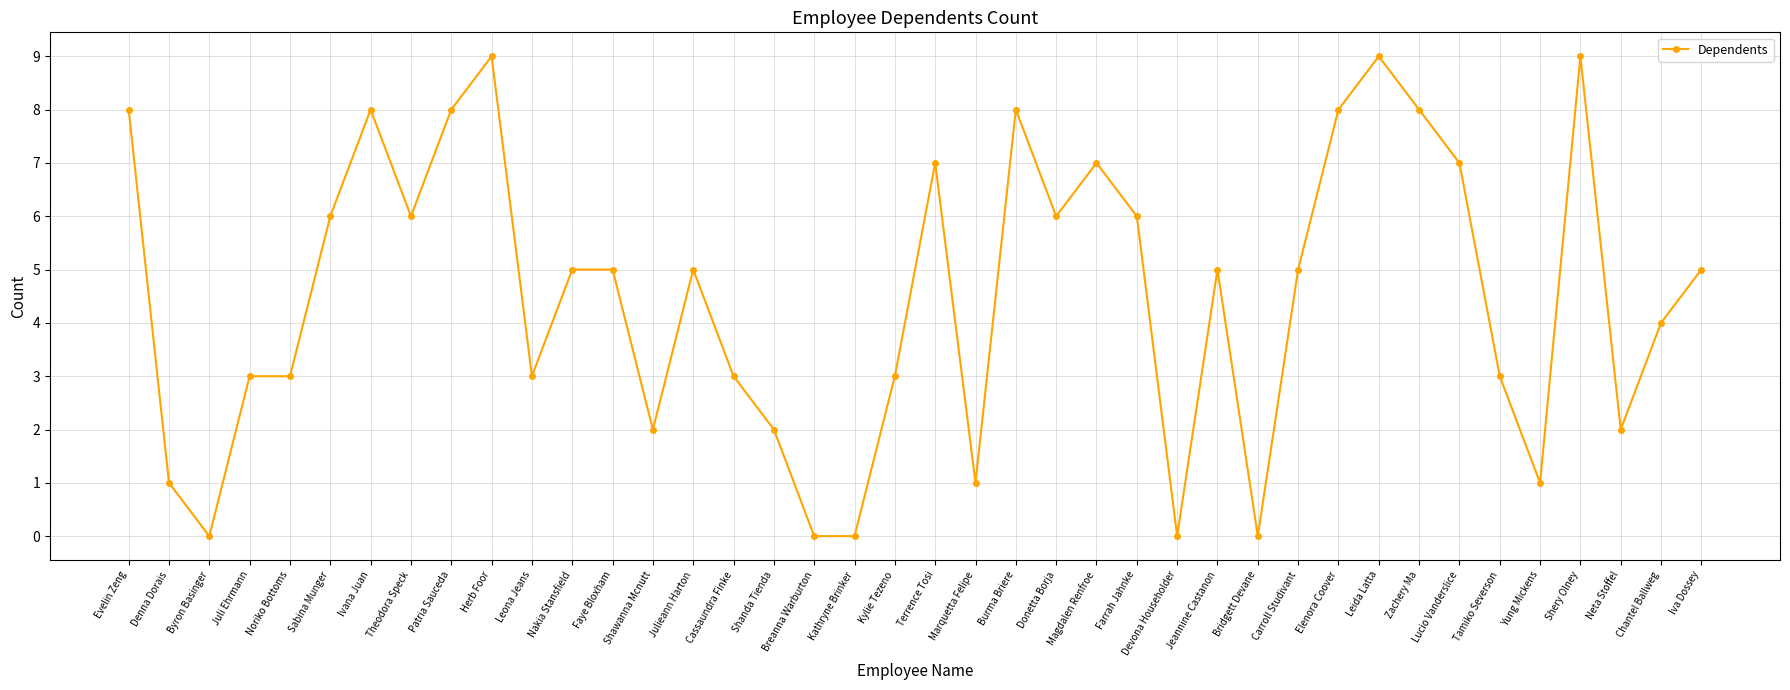

Reading left to right, extract all data points from this chart.

Evelin Zeng=8	Denna Dorais=1	Byron Basinger=0	Juli Ehrmann=3	Noriko Bottoms=3	Sabina Munger=6	Ivana Juan=8	Theodora Speck=6	Patria Sauceda=8	Herb Foor=9	Leona Jeans=3	Nakia Stansfield=5	Faye Bloxham=5	Shawanna Mcnutt=2	Julieann Harton=5	Cassaundra Finke=3	Shanda Tienda=2	Breanna Warburton=0	Kathryne Brinker=0	Kylie Tezeno=3	Terrence Tosi=7	Marquetta Felipe=1	Burma Briere=8	Donetta Borja=6	Magdalen Renfroe=7	Farrah Jahnke=6	Devona Householder=0	Jeannine Castanon=5	Bridgett Devane=0	Carroll Studivant=5	Elenora Coover=8	Leida Latta=9	Zachery Ma=8	Lucio Vanderslice=7	Tamiko Severson=3	Yung Mickens=1	Shery Olney=9	Neta Stoffel=2	Chantel Ballweg=4	Iva Dossey=5